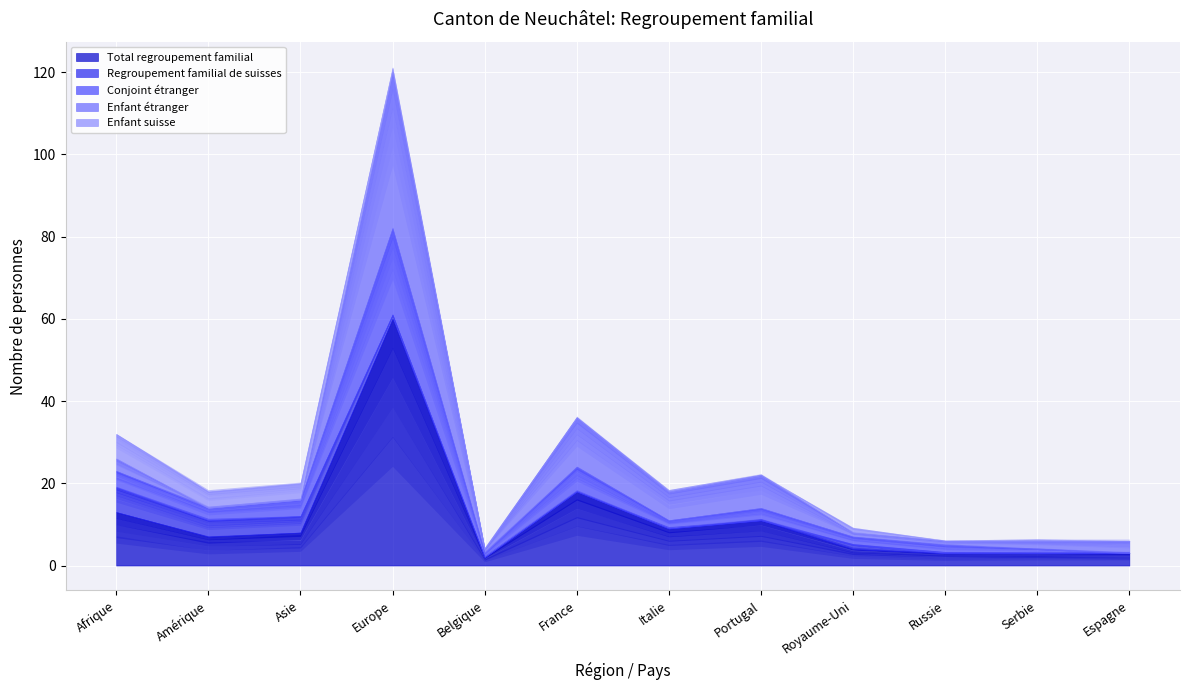

What are all the series names shown in the legend?

Total regroupement familial, Regroupement familial de suisses, Conjoint étranger, Enfant étranger, Enfant suisse